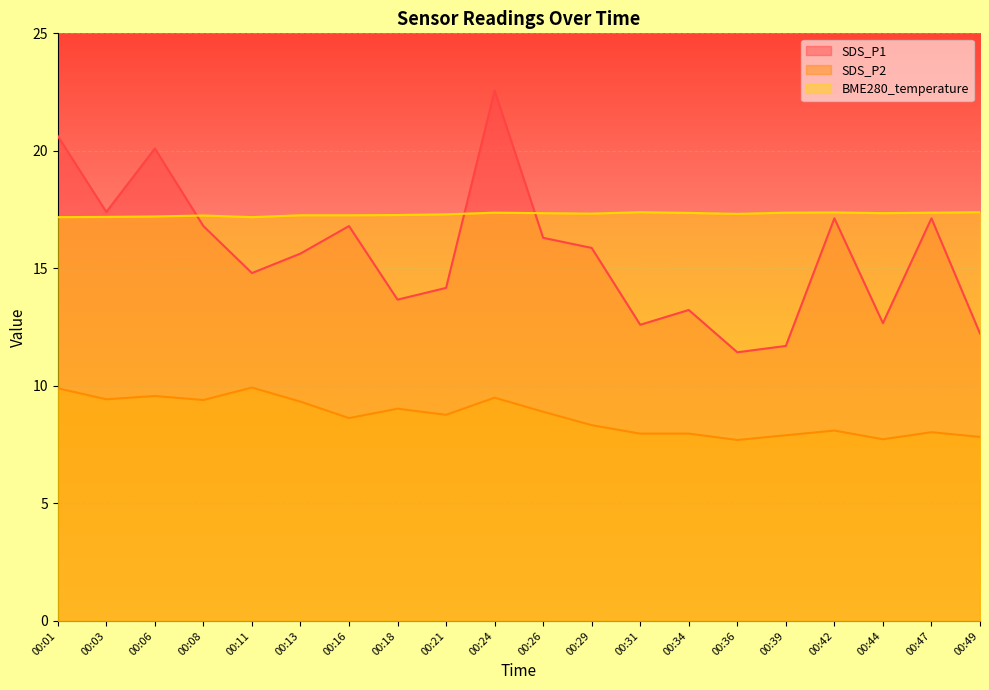

What is the minimum value for BME280_temperature?

17.2